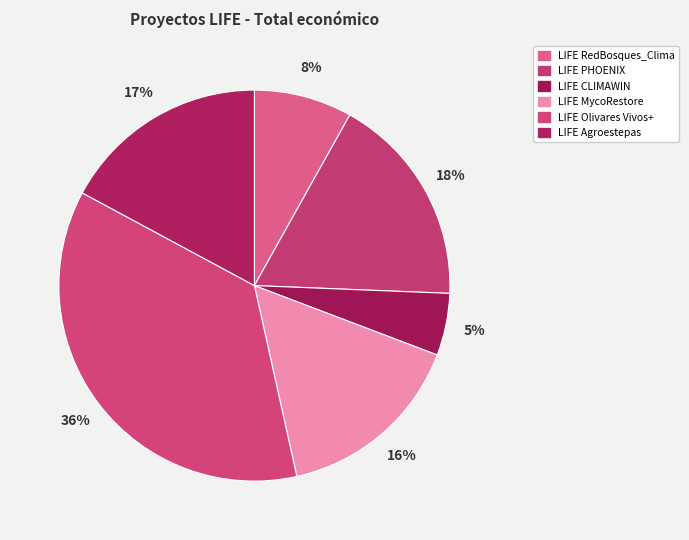

Which category has the smallest portion of the pie?

LIFE CLIMAWIN